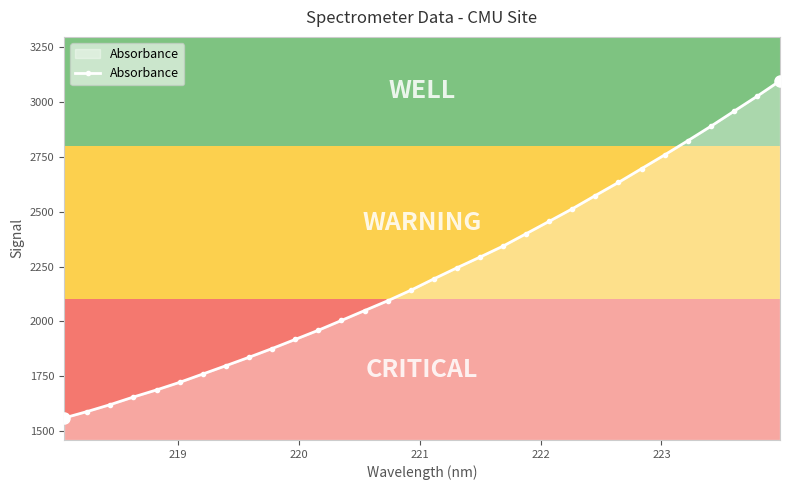

What is the maximum value shown in the chart?

3096.1